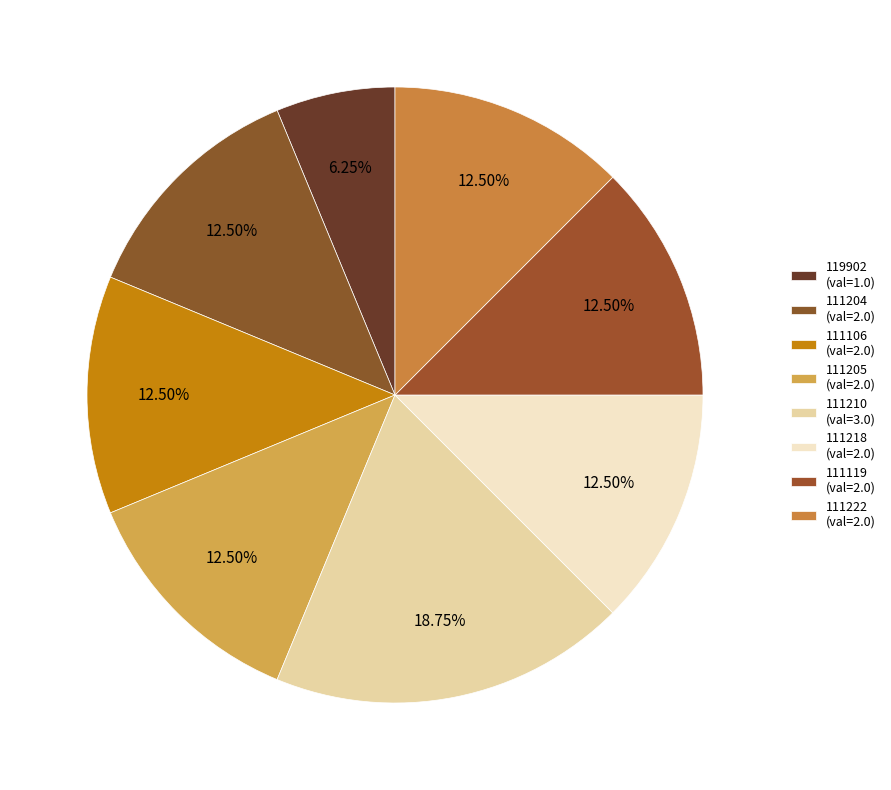

The 111205 slice represents 12% of the pie. True or false?

True